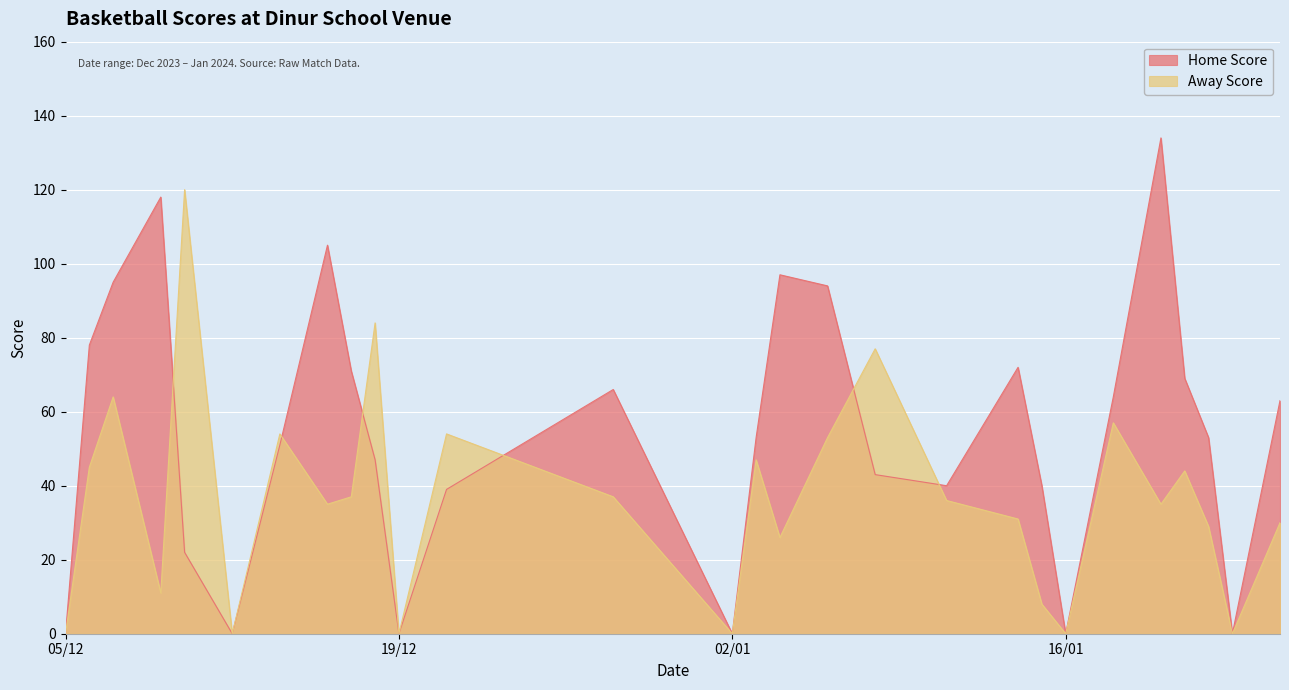

The value of Home Score at 19/12 is -41. True or false?

False